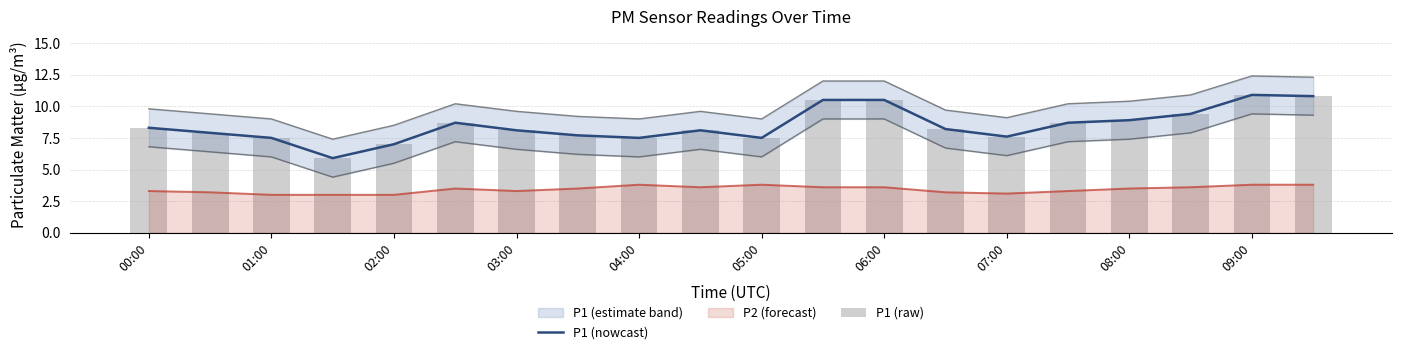

True or false: P1 (nowcast) and P2 (forecast) cross at least once.

False